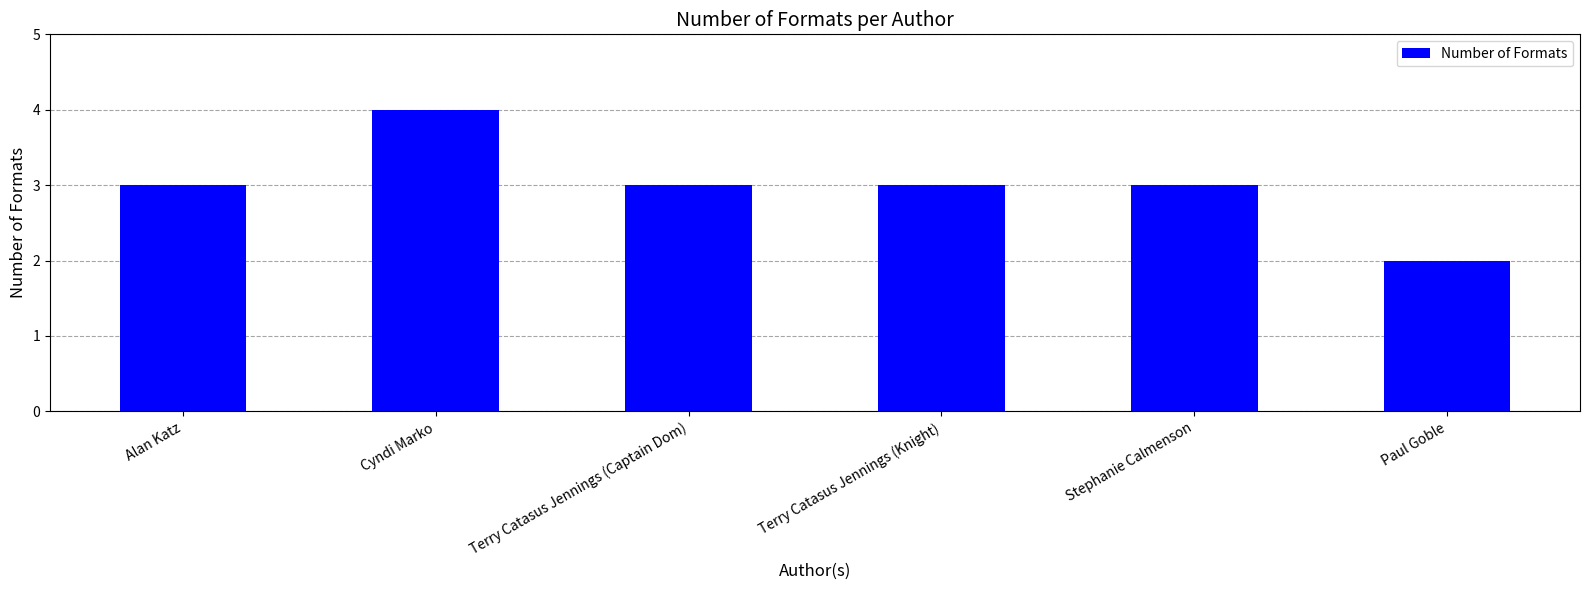

What is the difference between the maximum and minimum values?

2